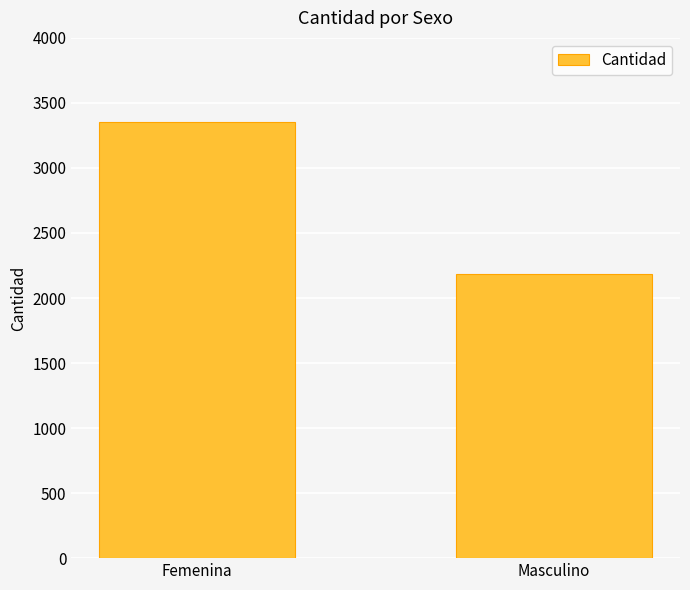

Reading left to right, transcribe all the data shown in this chart.

3356	2182